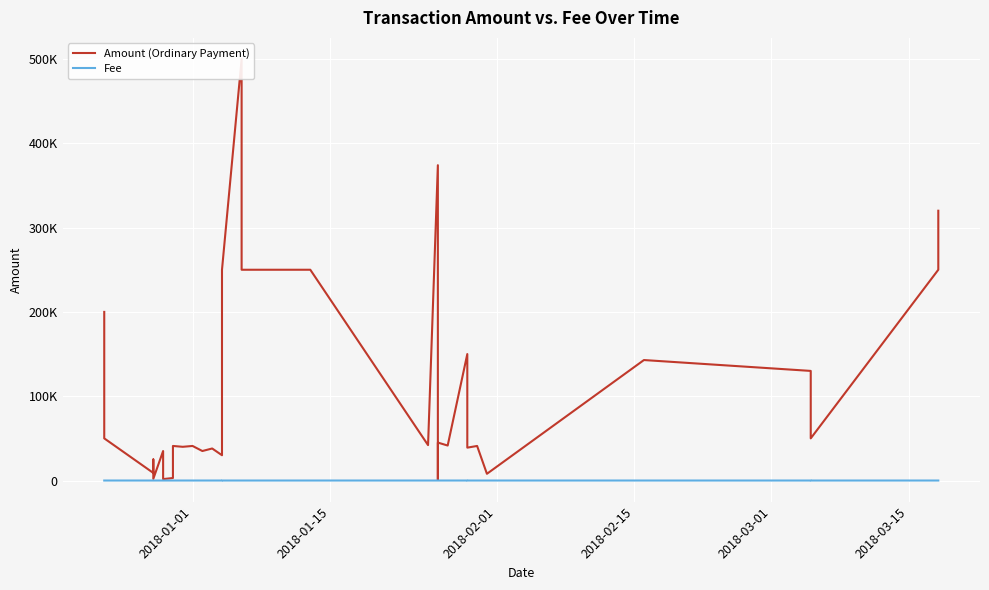

Reading left to right, list all the values displayed in this chart.

Amount (Ordinary Payment): 200000.0	50000.0	9001.0	25001.0	2001.0	35000.0	1700.0	3000.0	41000.0	40000.0	41000.0	35000.0	38000.0	30000.0	250000.0	500000.0	300000.0	250000.0	250000.0	42001.0	373996.0	1000.0	45001.0	41501.0	150001.0	50001.0	39001.0	41001.0	7974.2	142900.0	130010.0	50003.0	250001.0	320001.0
Fee: 1.0	1.0	1.0	1.0	1.0	1.0	1.0	1.0	1.0	1.0	1.0	1.0	1.0	1.0	2.0	2.0	2.0	2.0	2.0	1.0	1.0	1.0	1.0	1.0	2.0	2.0	1.0	1.0	1.0	1.0	2.0	1.0	1.0	1.0